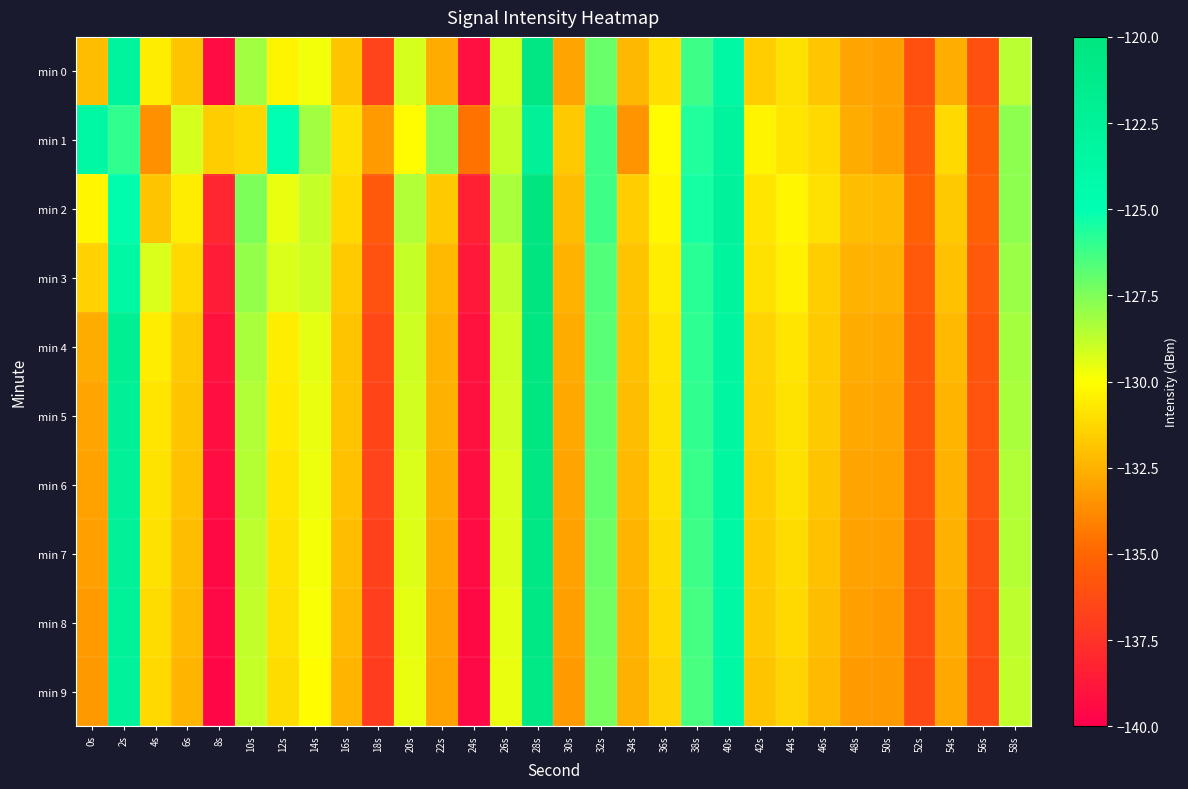

At which category does the chart reach its minimum across all series?

8s